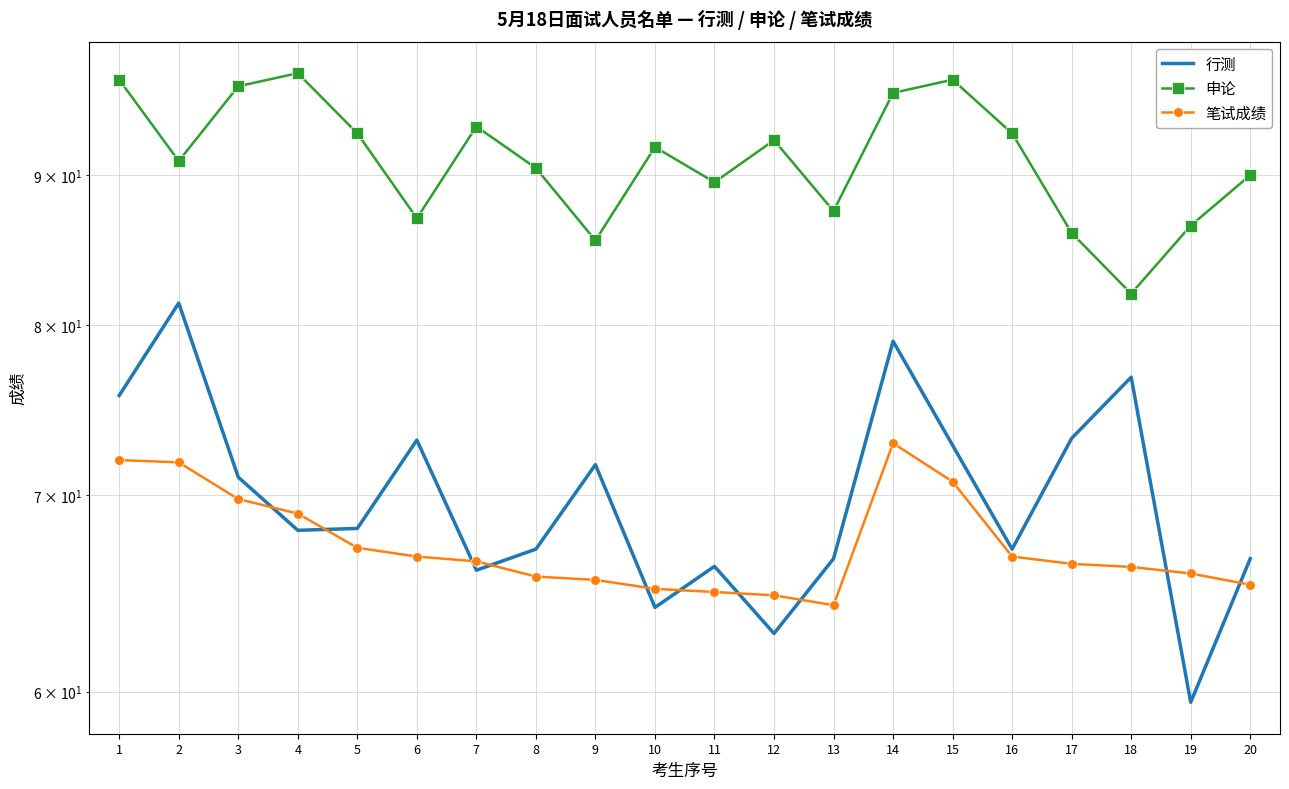

Between 3 and 15, which series saw the biggest shift?

行测